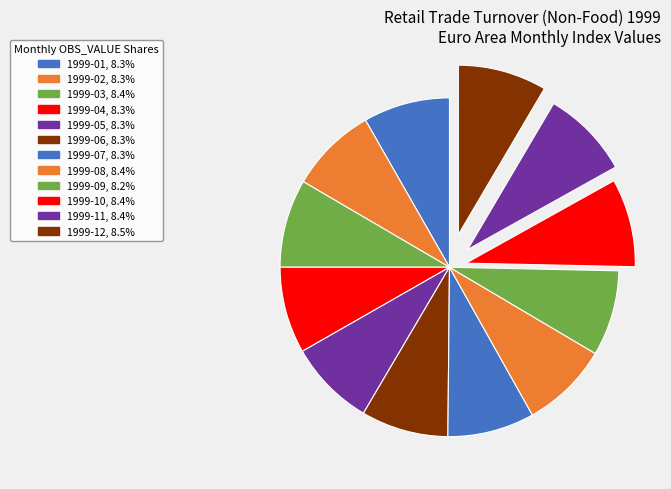

Does 1999-01 represent more than half of the total?

No